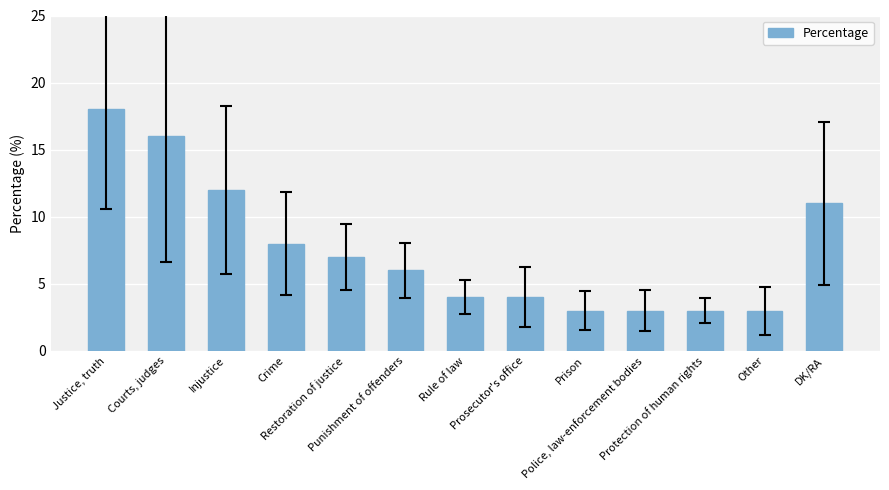

What is the average value?

8